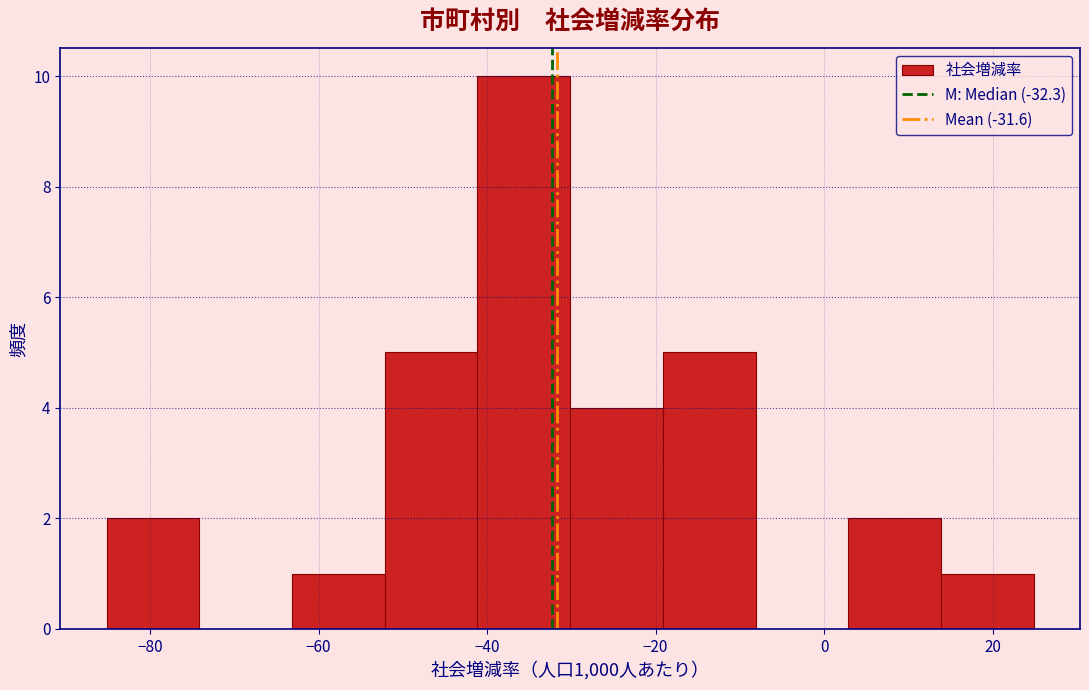

How tall is the bar that spans 14 to 24 on the x-axis? Neither the bar edges nor the heights are printed on the chart, so give them approximately, as read against the axes.

1